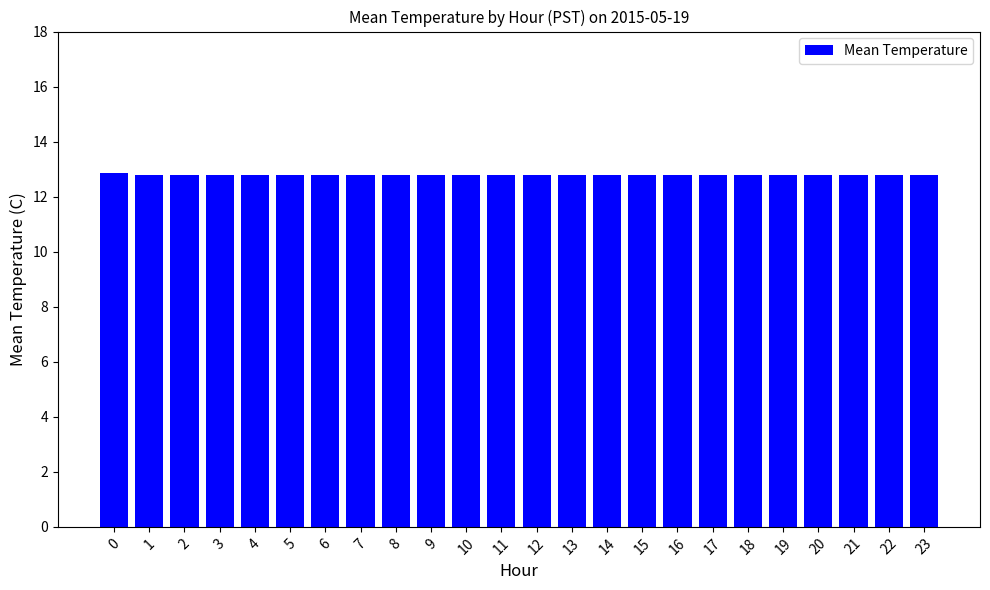

What is the ratio of the value at 9 to the value at 6?

1.0